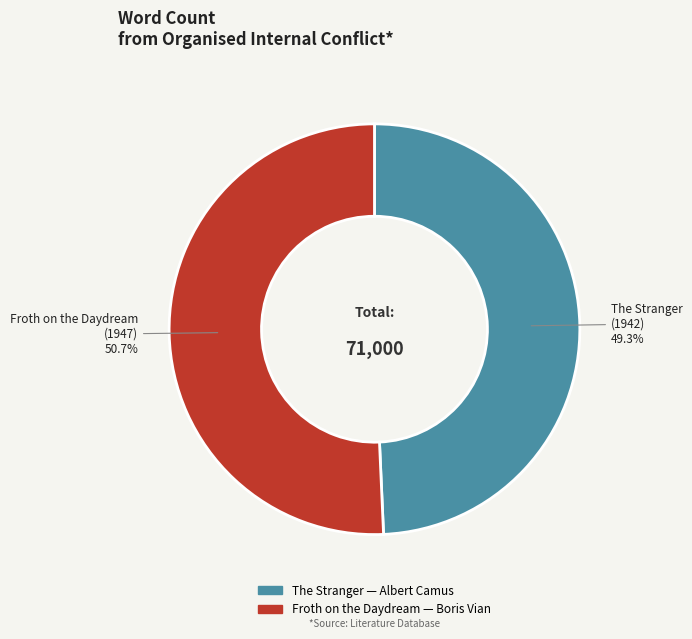

What portion of the pie excludes Froth on the Daydream?

49.3%